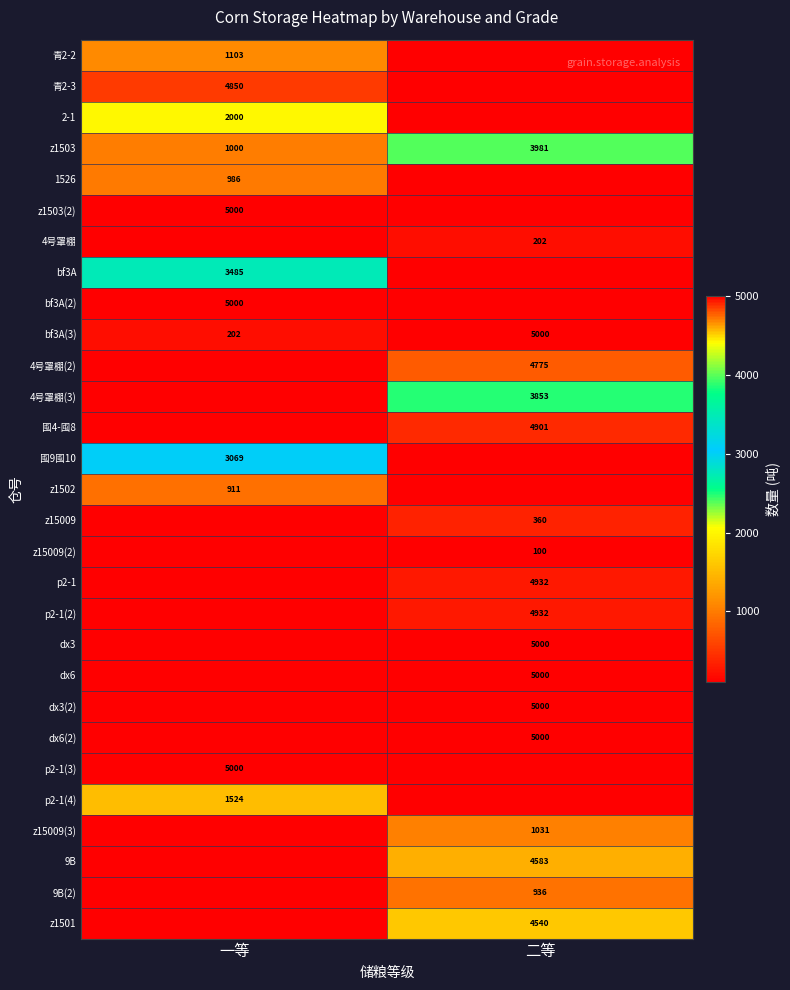

The value of dx6 at 二等 is 5000. True or false?

True